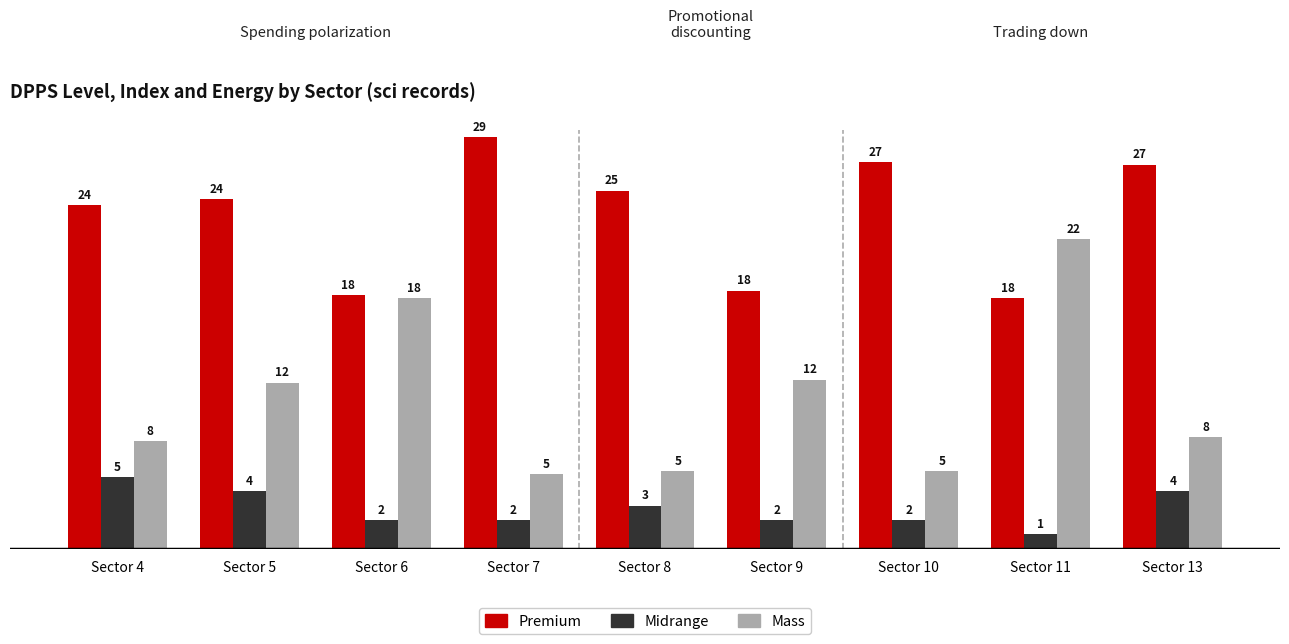

Between Sector 5 and Sector 13, which series saw the biggest shift?

Mass